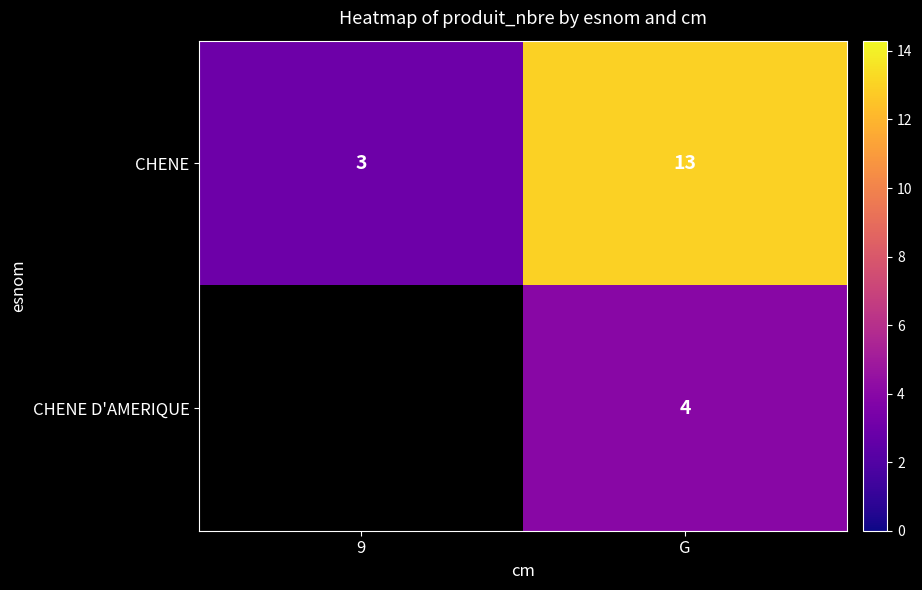

How many data points does each series have?

2